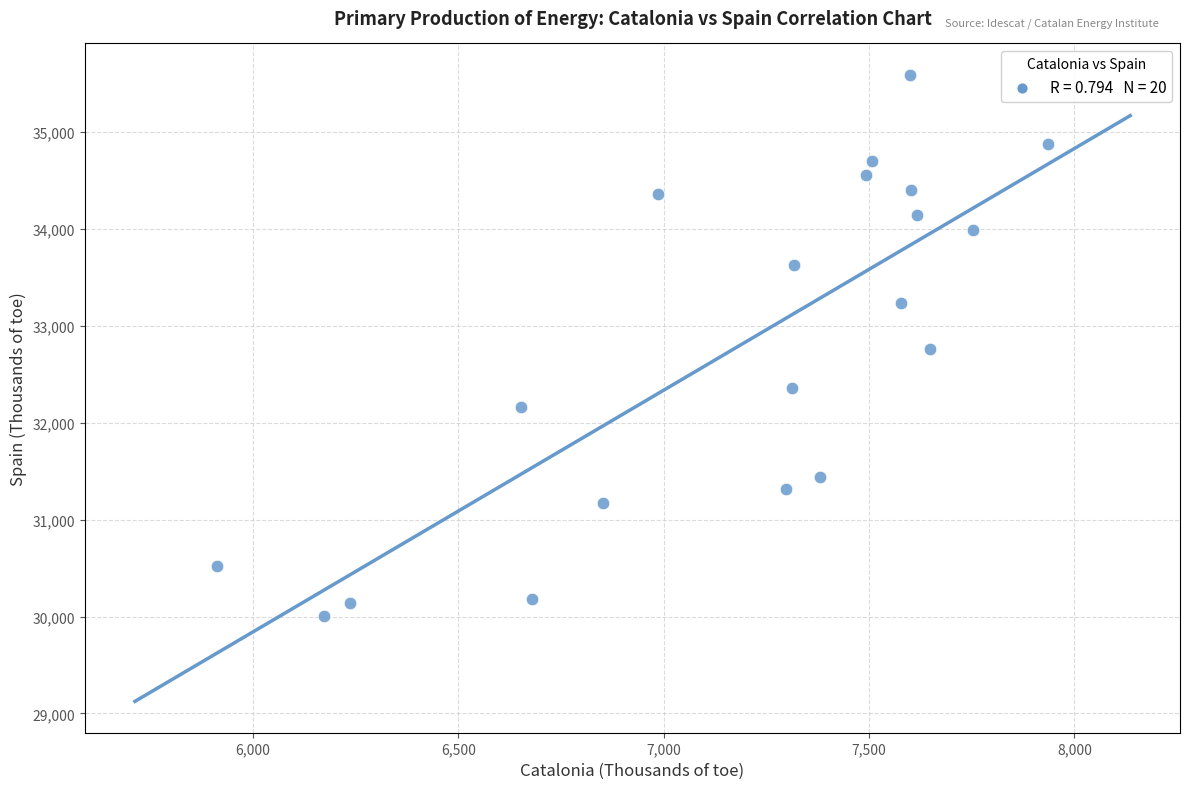

What is the range of X values (max minus min)?

2024